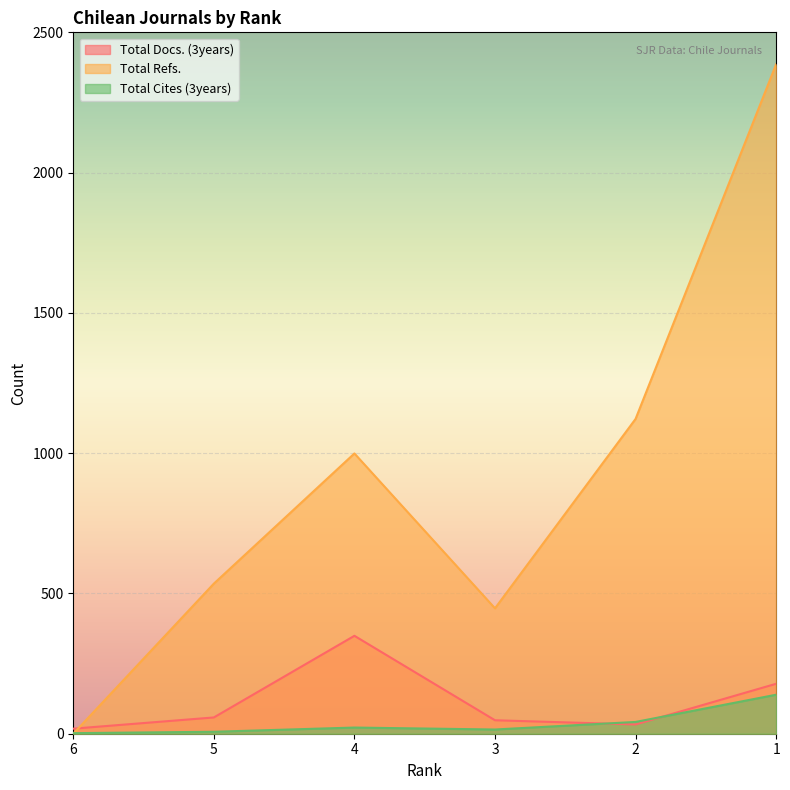

Which series has the largest total across all categories?

Total Refs.